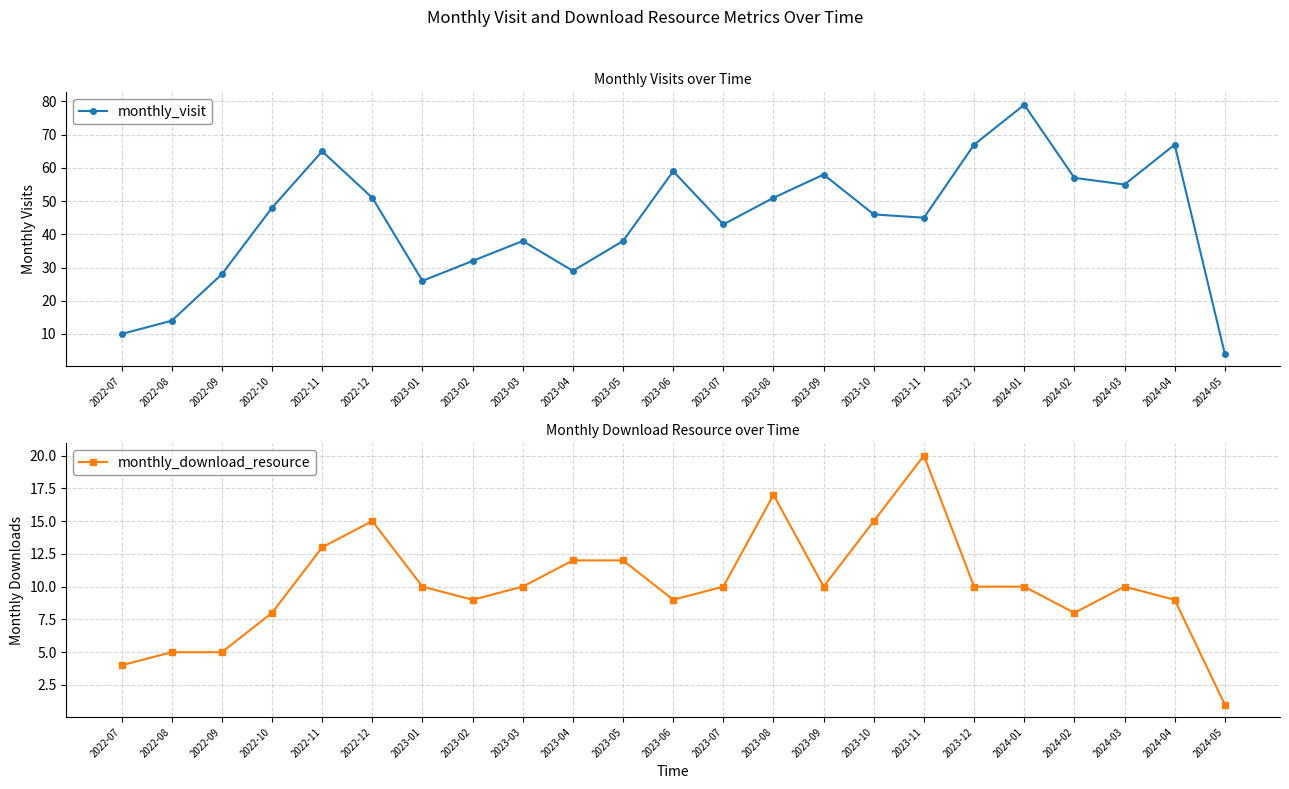

The monthly_download_resource series shows 1 at 2024-05. True or false?

True